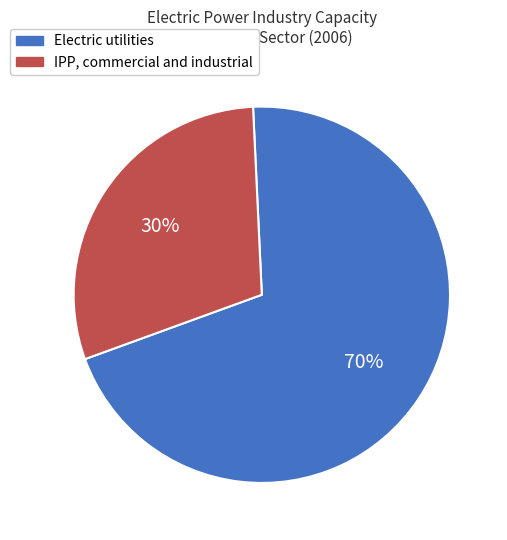

Is the sum of Electric utilities and IPP, commercial and industrial greater than half?

Yes